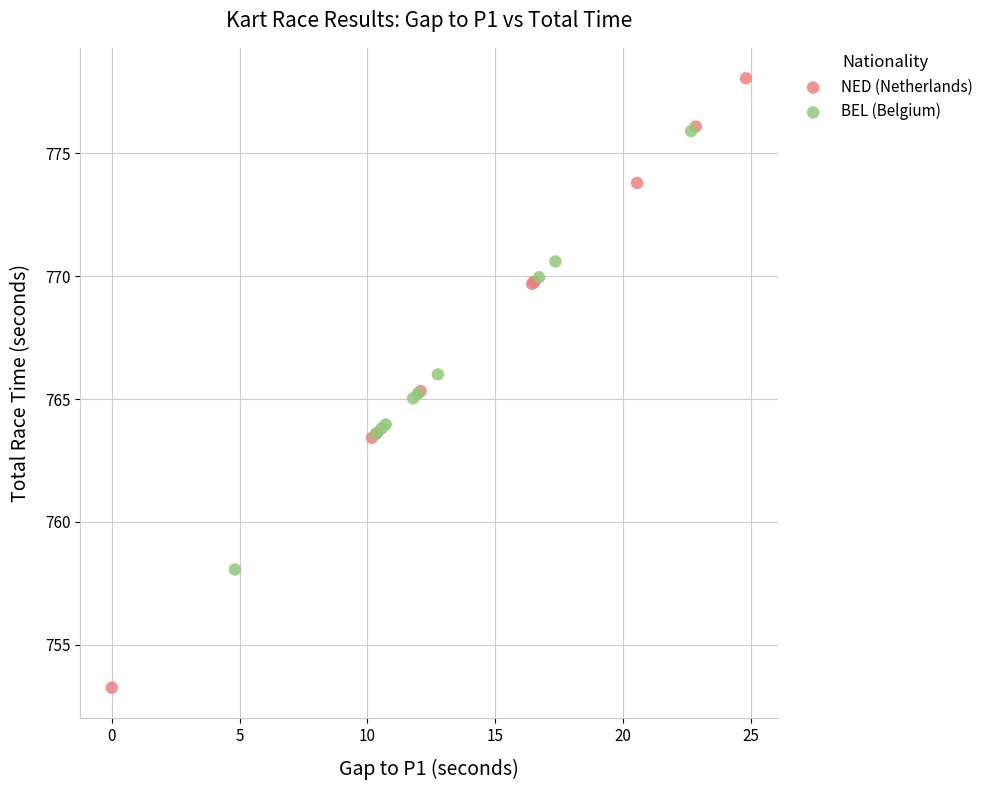

Which series has the widest spread of Y values?

NED (Netherlands)